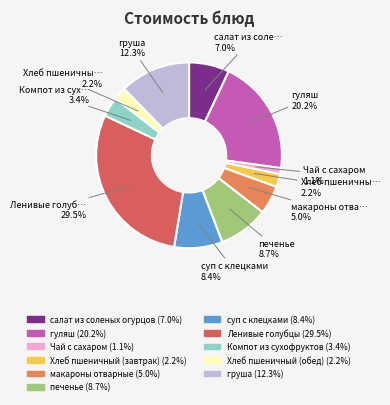

What portion of the pie excludes гуляш?

79.8%